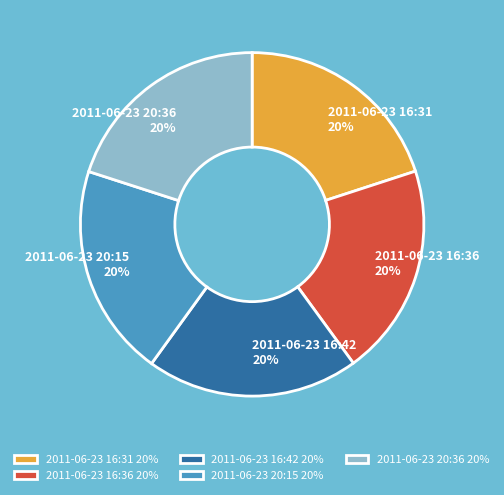

The 2011-06-23 20:36 slice represents 20% of the pie. True or false?

True